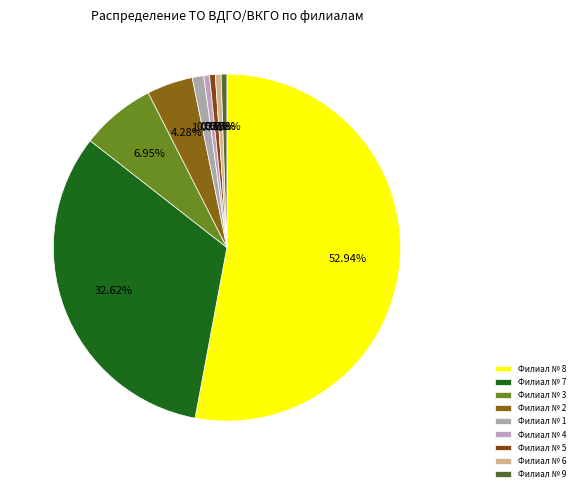

How many segments does this pie chart have?

9